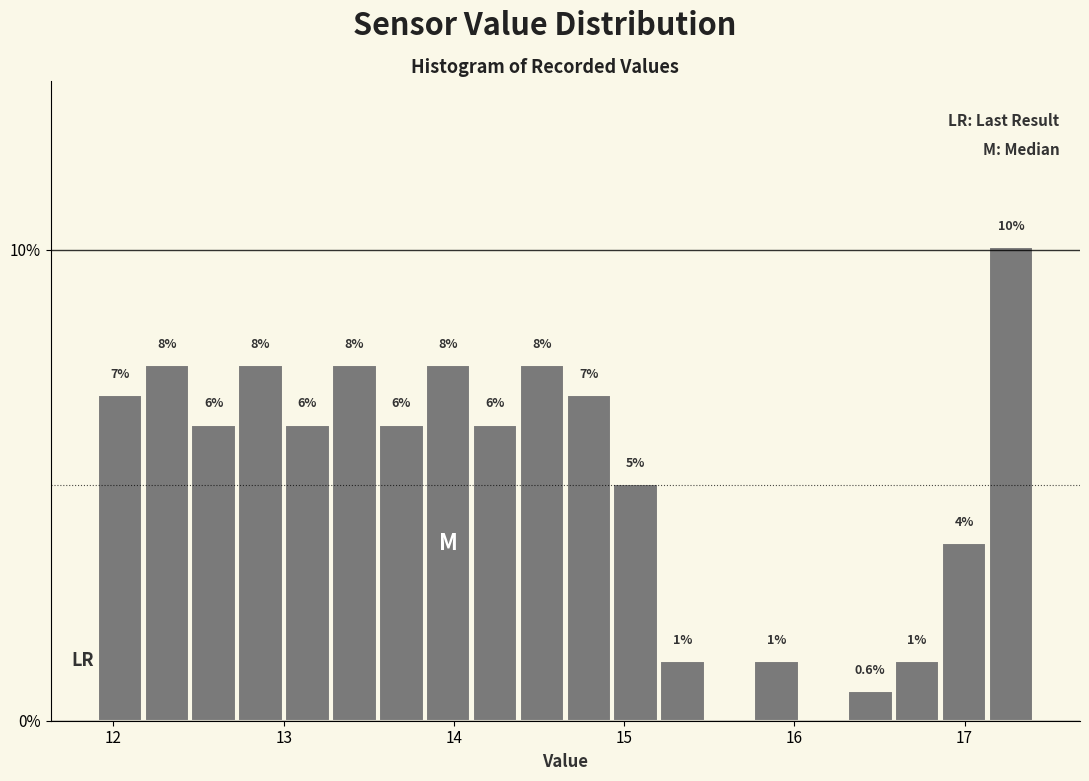

Read against the x-axis, roughly where is the centre of the tallest bar?

17.3